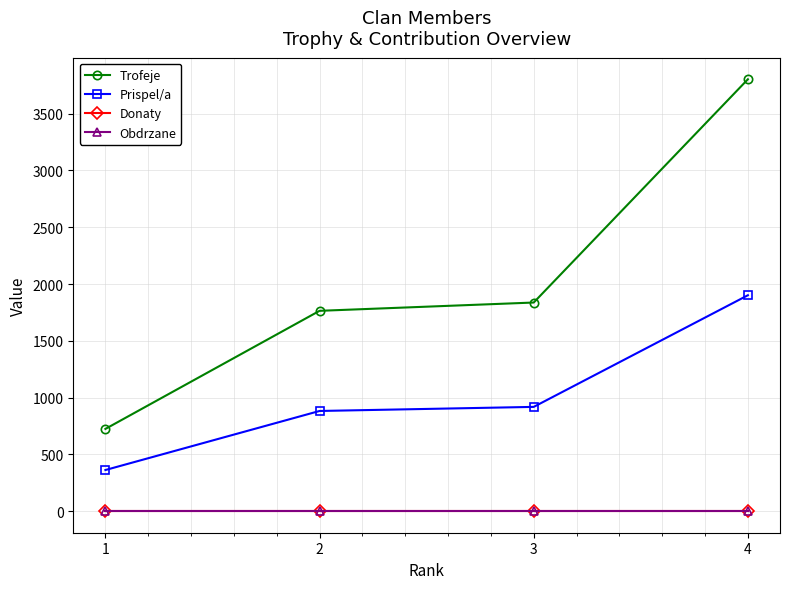

Is this an area chart (filled region under the line)?

No